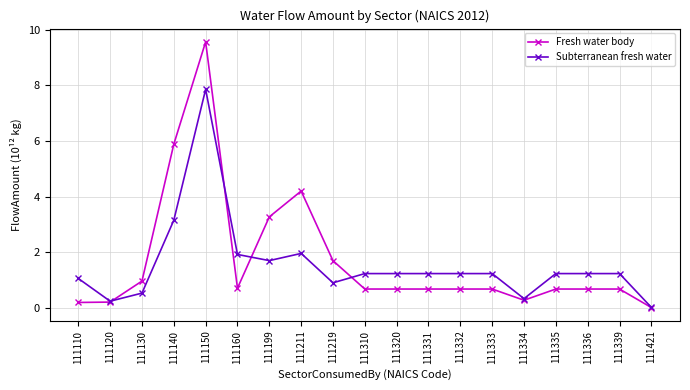

Is it true that Fresh water body equals 4.9 at 111199?

False